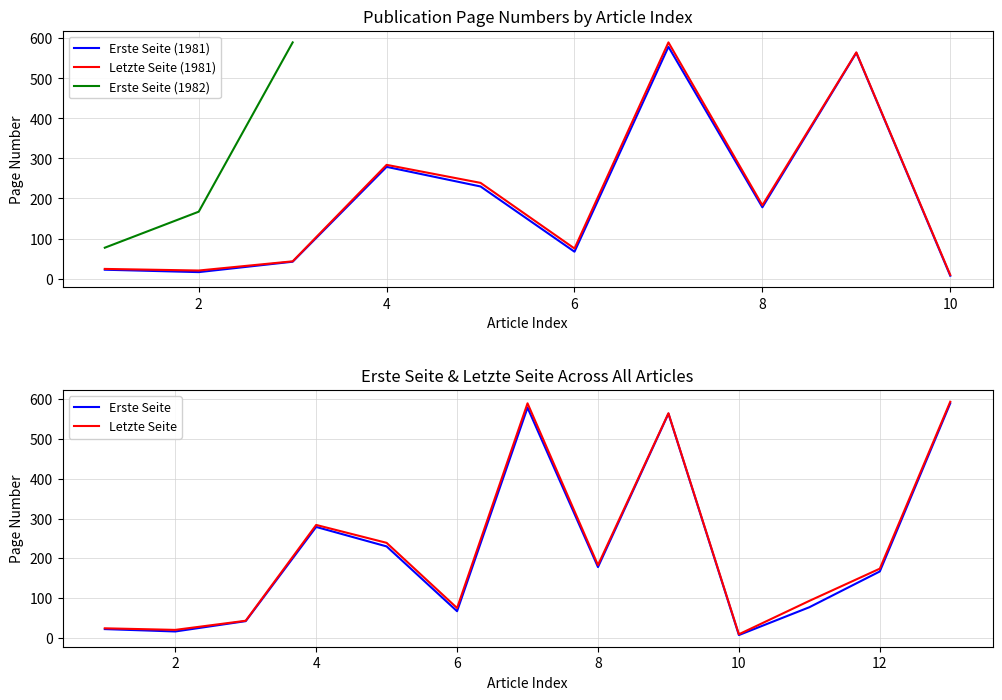

What is the spread (max minus min) of values at 7?

5